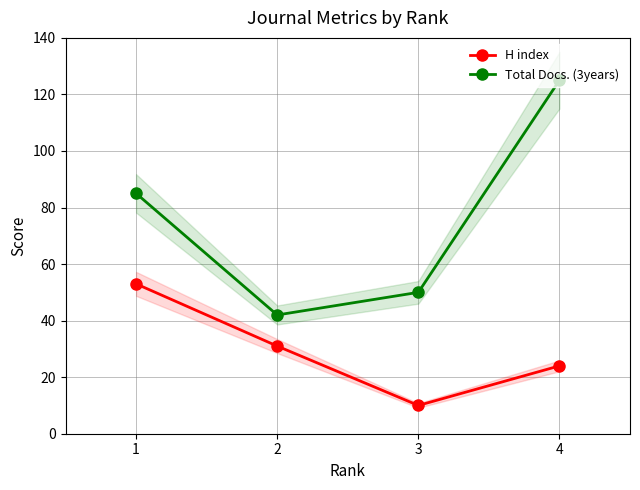

What is the value of the Total Docs. (3years) point at the 2nd from the left?

42